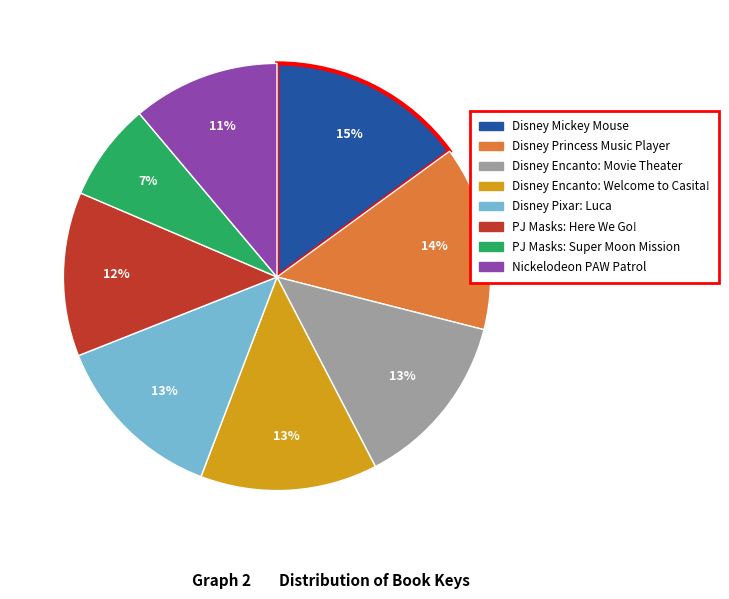

Count the number of slices in the pie.

8